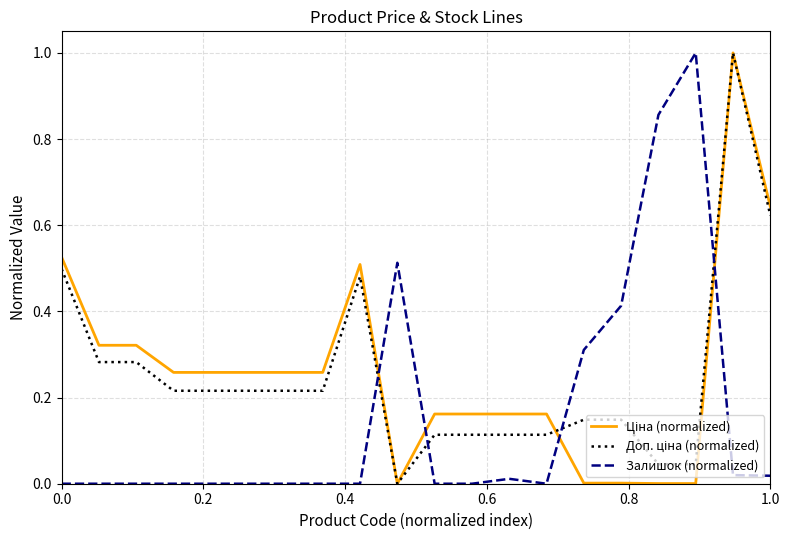

What is the maximum value for Залишок (normalized)?

1.0